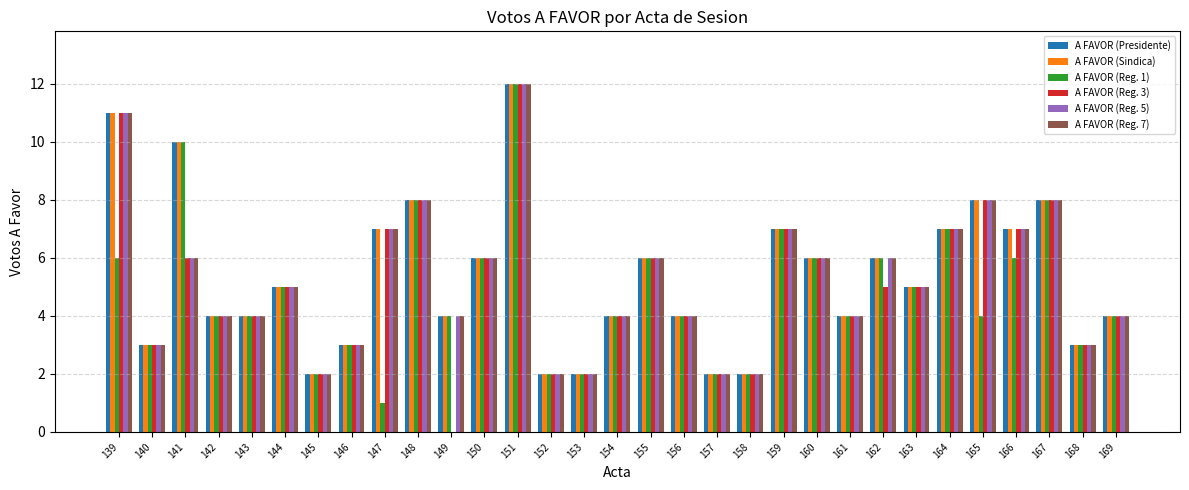

At which category is the sum across all series the highest?

151